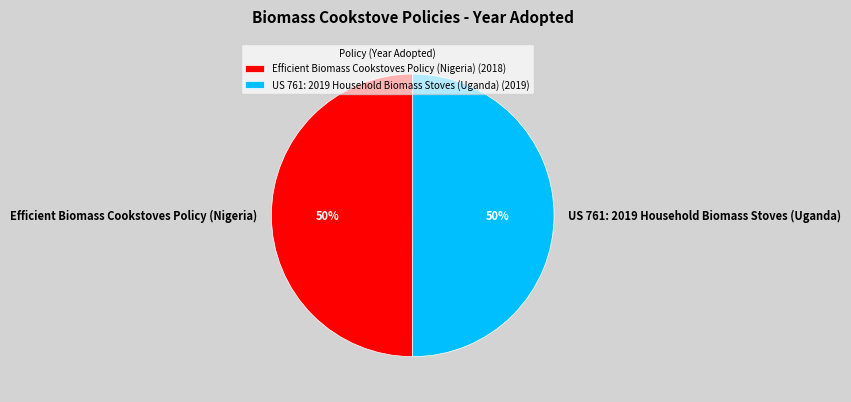

To the nearest percent, what is the combined percentage of US 761: 2019 Household Biomass Stoves (Uganda) and Efficient Biomass Cookstoves Policy (Nigeria)?

100%